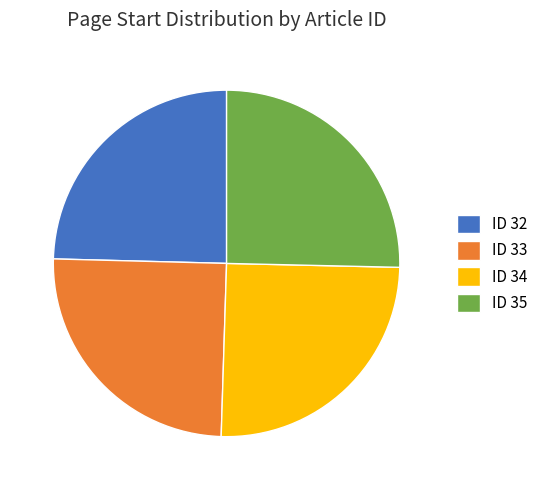

Which has a higher value, ID 35 or ID 32?

ID 35